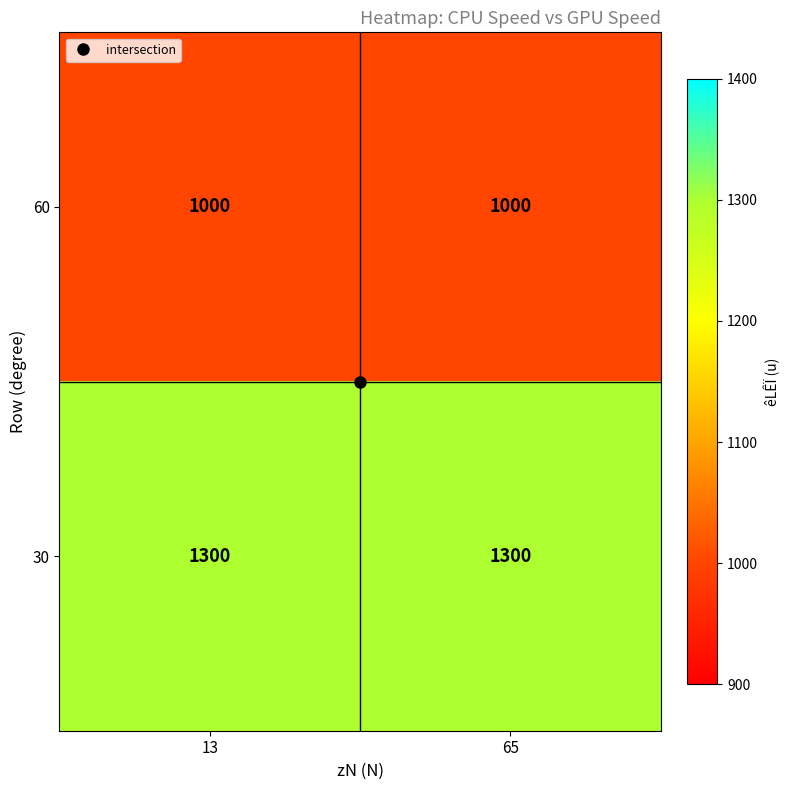

True or false: 30 has a value of 1300 at 65.

True